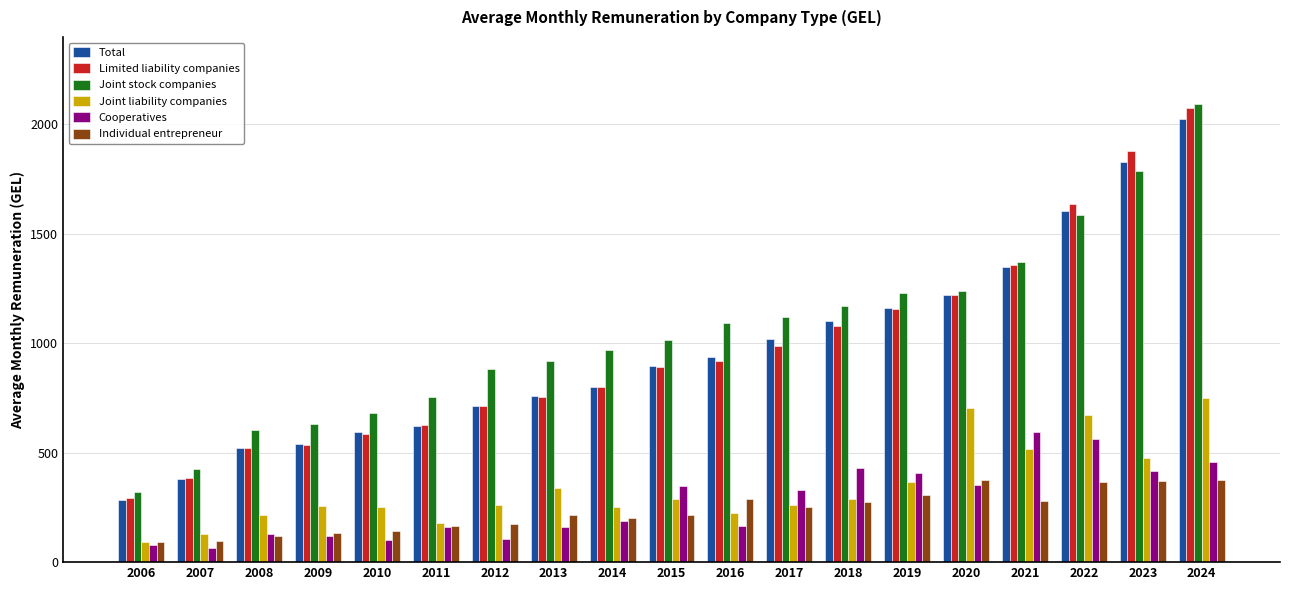

What is the total value across all series at 2015?

3656.0